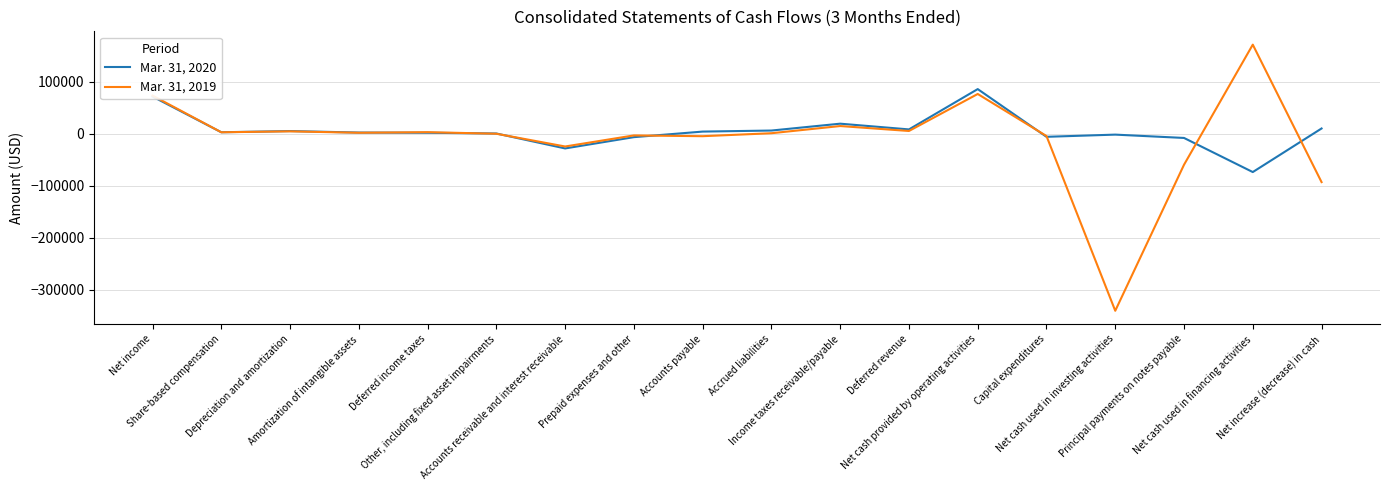

What is the minimum value shown in the chart?

-340852